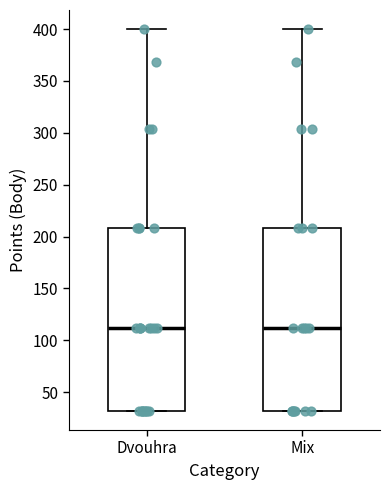

Where is the lower edge of the box for Dvouhra on the y-axis? The values are not printed on the chart, so give them approximately, as read against the axis.

30